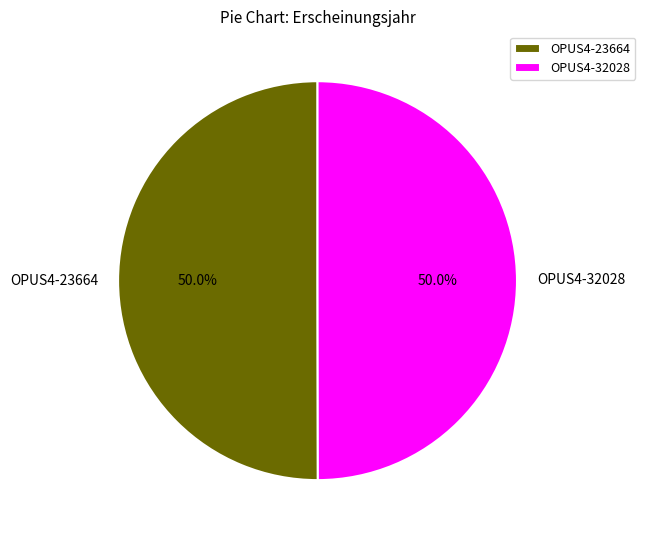

To the nearest percent, what percentage of the pie is OPUS4-23664?

50%